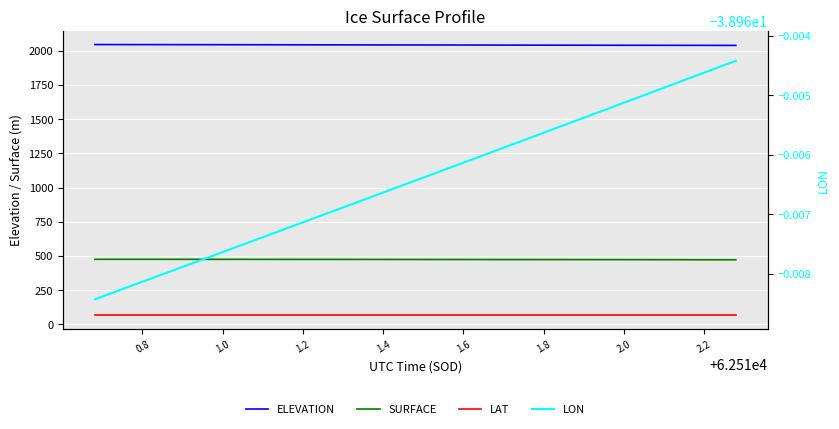

How many categories are shown in the chart?

40